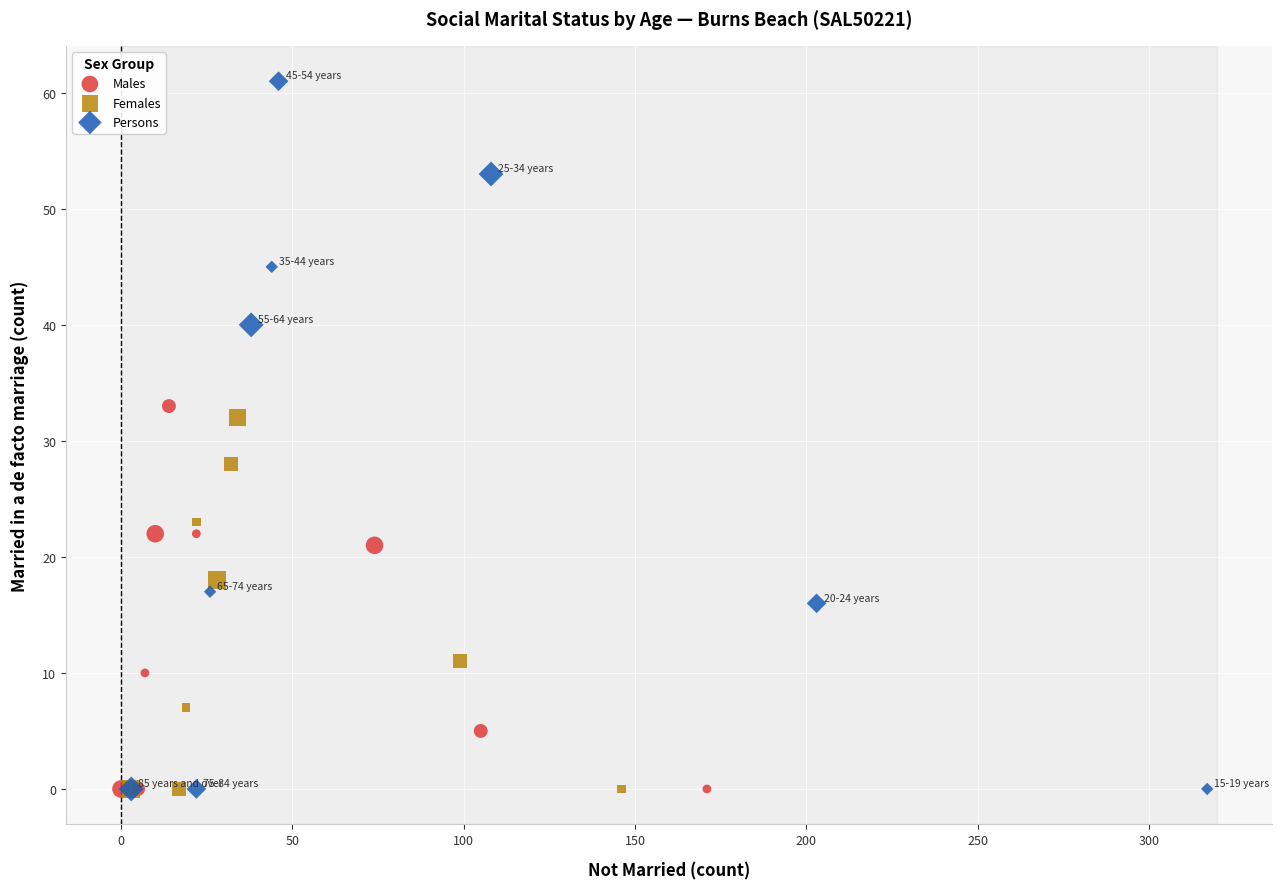

Which series has the largest Y range (max minus min)?

Persons